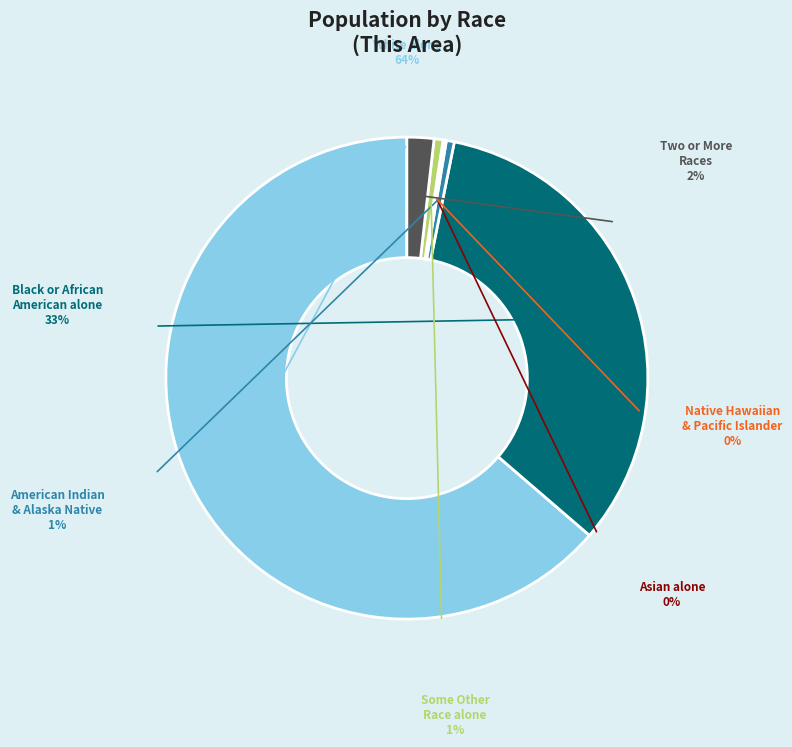

Which category has the biggest portion of the pie?

White alone